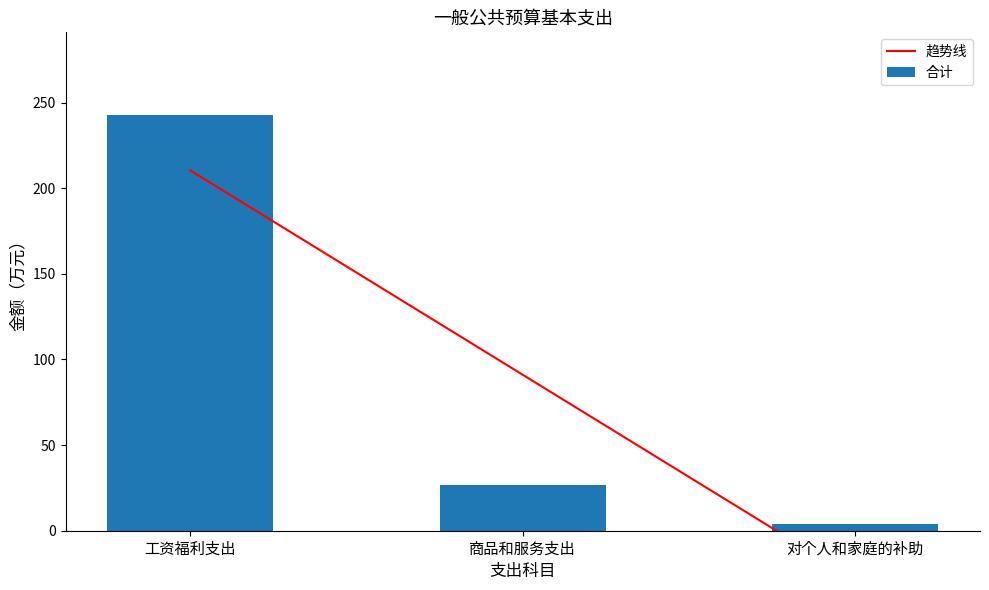

What position from the right is 对个人和家庭的补助?

1